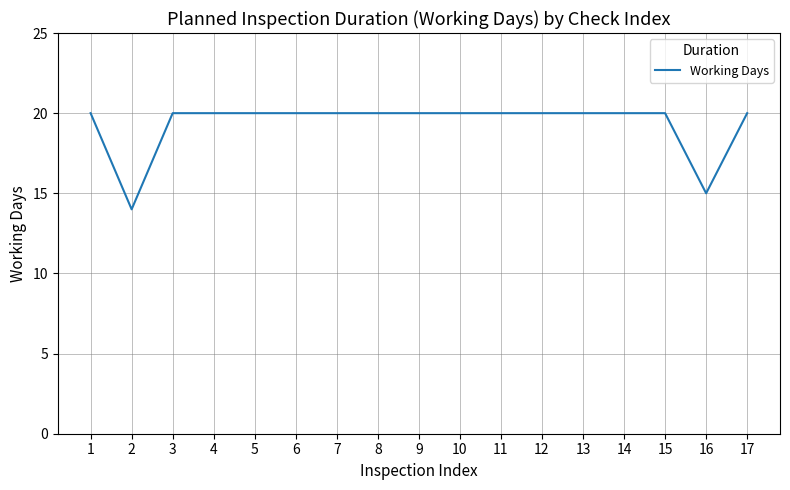

How many lines are shown in the chart?

1